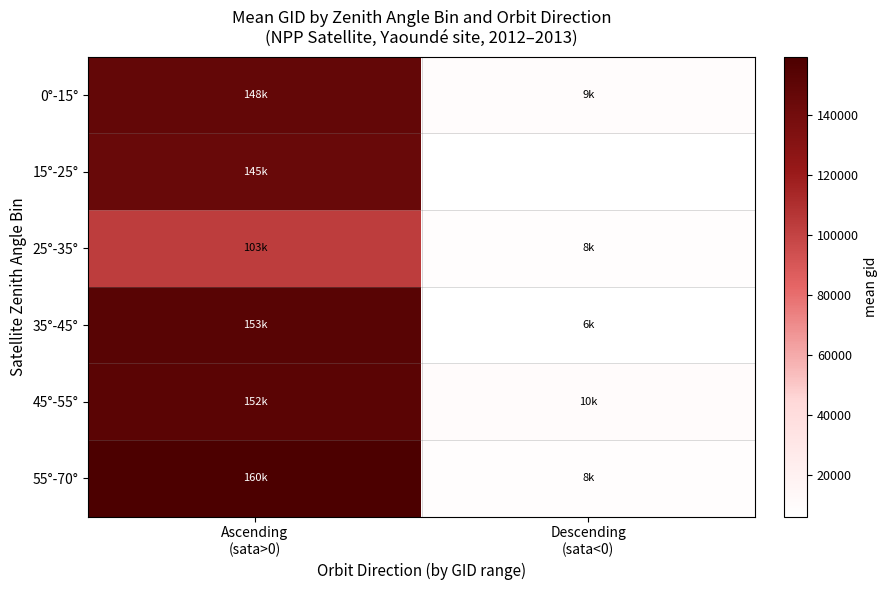

Is it true that 25°-35° equals 102751.0 at Ascending (sata>0)?

True